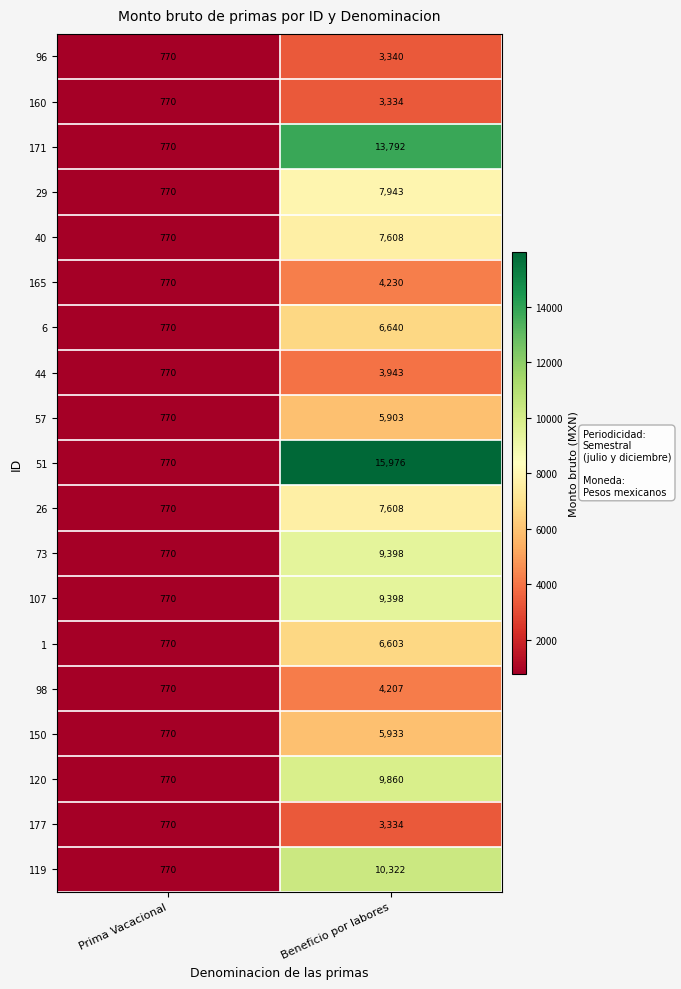

What is the difference between the highest and lowest values at Beneficio por labores?

12642